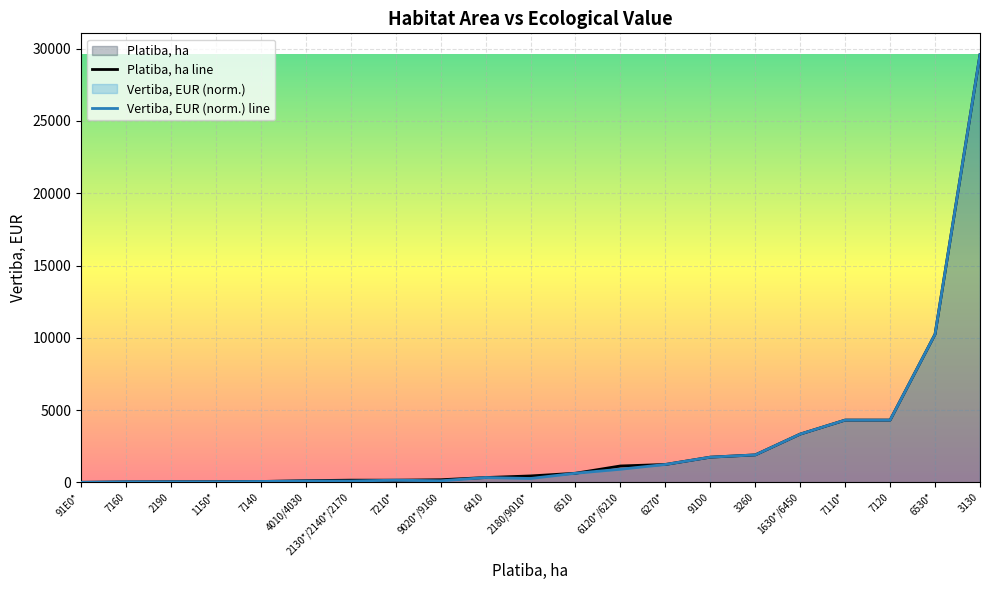

Does the chart display data point markers on the line(s)?

No